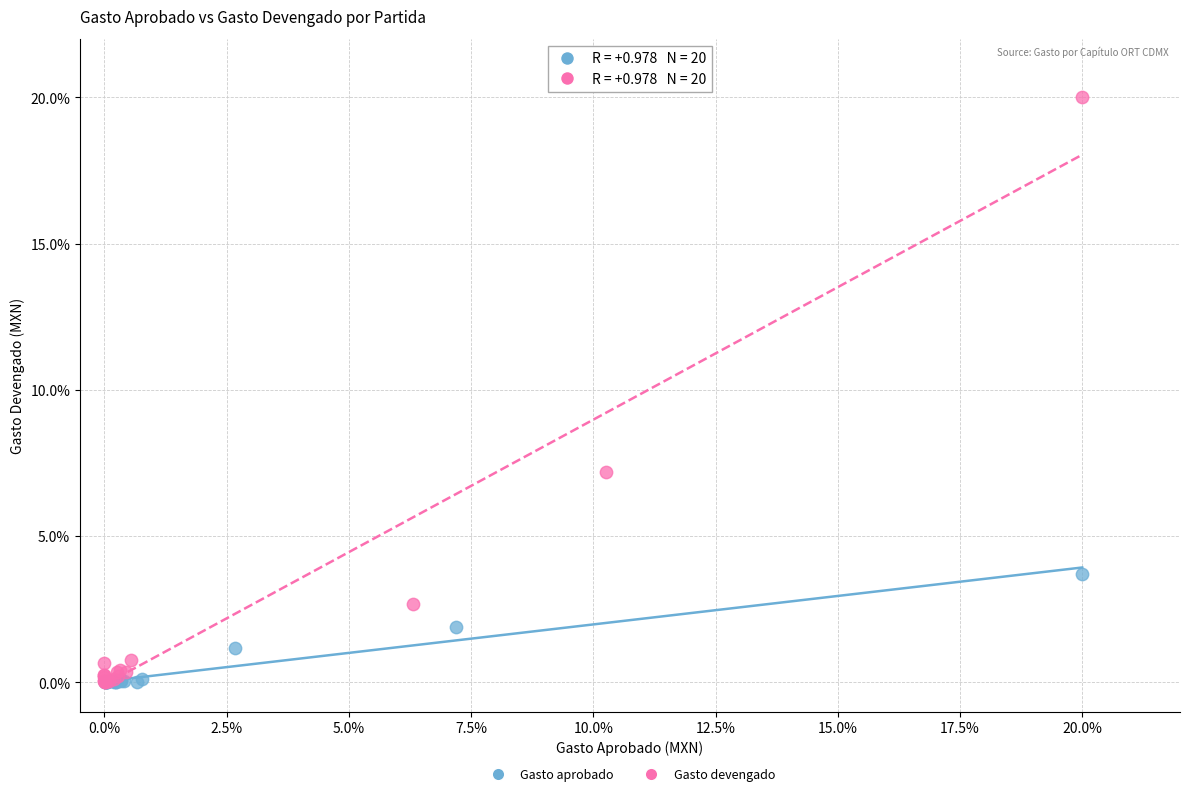

What are all the series names shown in the legend?

Gasto aprobado, Gasto devengado